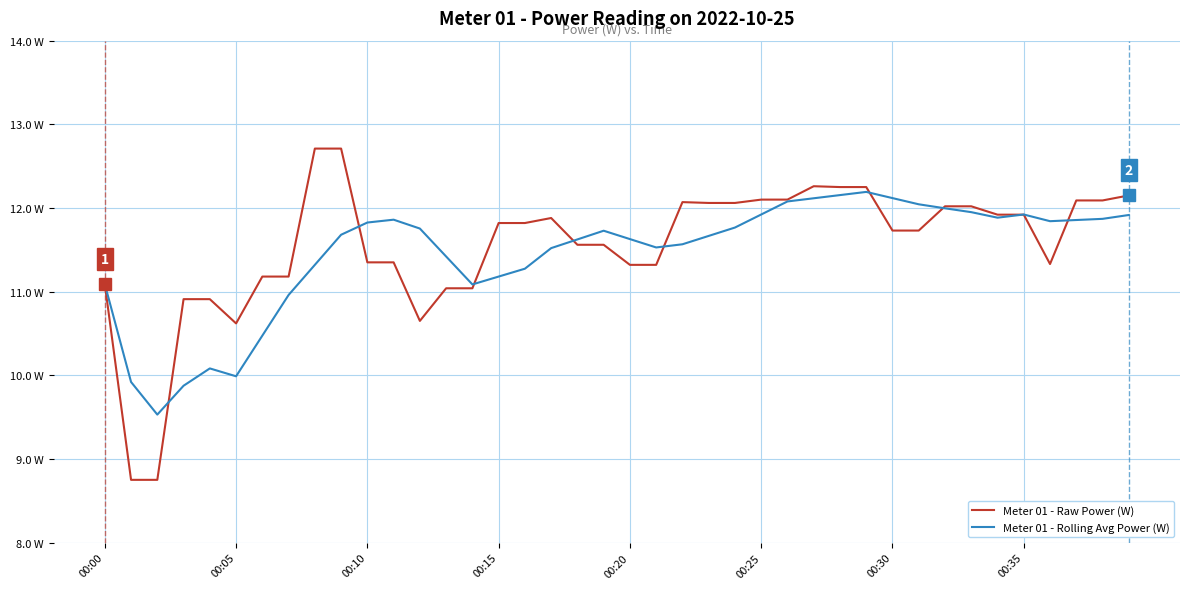

What is the average value of the Meter 01 - Rolling Avg Power (W) series?

11.5